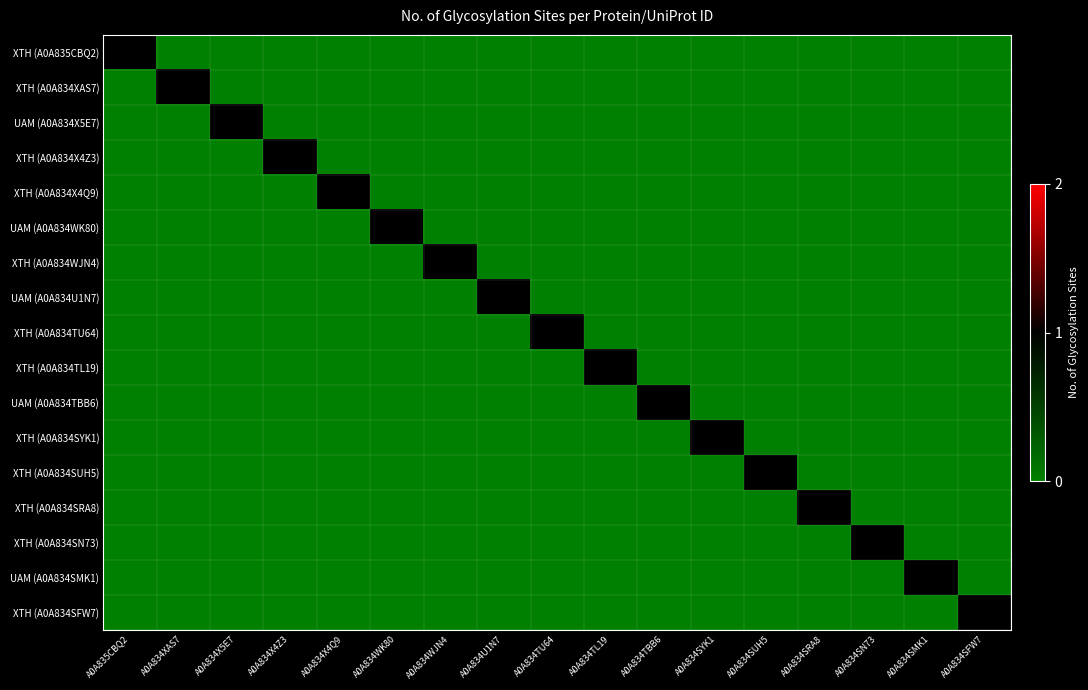

Reading right to left, extract all data points from this chart.

XTH (A0A835CBQ2): A0A834SFW7=0	A0A834SMK1=0	A0A834SN73=0	A0A834SRA8=0	A0A834SUH5=0	A0A834SYK1=0	A0A834TBB6=0	A0A834TL19=0	A0A834TU64=0	A0A834U1N7=0	A0A834WJN4=0	A0A834WK80=0	A0A834X4Q9=0	A0A834X4Z3=0	A0A834X5E7=0	A0A834XAS7=0	A0A835CBQ2=1
XTH (A0A834XAS7): A0A834SFW7=0	A0A834SMK1=0	A0A834SN73=0	A0A834SRA8=0	A0A834SUH5=0	A0A834SYK1=0	A0A834TBB6=0	A0A834TL19=0	A0A834TU64=0	A0A834U1N7=0	A0A834WJN4=0	A0A834WK80=0	A0A834X4Q9=0	A0A834X4Z3=0	A0A834X5E7=0	A0A834XAS7=1	A0A835CBQ2=0
UAM (A0A834X5E7): A0A834SFW7=0	A0A834SMK1=0	A0A834SN73=0	A0A834SRA8=0	A0A834SUH5=0	A0A834SYK1=0	A0A834TBB6=0	A0A834TL19=0	A0A834TU64=0	A0A834U1N7=0	A0A834WJN4=0	A0A834WK80=0	A0A834X4Q9=0	A0A834X4Z3=0	A0A834X5E7=1	A0A834XAS7=0	A0A835CBQ2=0
XTH (A0A834X4Z3): A0A834SFW7=0	A0A834SMK1=0	A0A834SN73=0	A0A834SRA8=0	A0A834SUH5=0	A0A834SYK1=0	A0A834TBB6=0	A0A834TL19=0	A0A834TU64=0	A0A834U1N7=0	A0A834WJN4=0	A0A834WK80=0	A0A834X4Q9=0	A0A834X4Z3=1	A0A834X5E7=0	A0A834XAS7=0	A0A835CBQ2=0
XTH (A0A834X4Q9): A0A834SFW7=0	A0A834SMK1=0	A0A834SN73=0	A0A834SRA8=0	A0A834SUH5=0	A0A834SYK1=0	A0A834TBB6=0	A0A834TL19=0	A0A834TU64=0	A0A834U1N7=0	A0A834WJN4=0	A0A834WK80=0	A0A834X4Q9=1	A0A834X4Z3=0	A0A834X5E7=0	A0A834XAS7=0	A0A835CBQ2=0
UAM (A0A834WK80): A0A834SFW7=0	A0A834SMK1=0	A0A834SN73=0	A0A834SRA8=0	A0A834SUH5=0	A0A834SYK1=0	A0A834TBB6=0	A0A834TL19=0	A0A834TU64=0	A0A834U1N7=0	A0A834WJN4=0	A0A834WK80=1	A0A834X4Q9=0	A0A834X4Z3=0	A0A834X5E7=0	A0A834XAS7=0	A0A835CBQ2=0
XTH (A0A834WJN4): A0A834SFW7=0	A0A834SMK1=0	A0A834SN73=0	A0A834SRA8=0	A0A834SUH5=0	A0A834SYK1=0	A0A834TBB6=0	A0A834TL19=0	A0A834TU64=0	A0A834U1N7=0	A0A834WJN4=1	A0A834WK80=0	A0A834X4Q9=0	A0A834X4Z3=0	A0A834X5E7=0	A0A834XAS7=0	A0A835CBQ2=0
UAM (A0A834U1N7): A0A834SFW7=0	A0A834SMK1=0	A0A834SN73=0	A0A834SRA8=0	A0A834SUH5=0	A0A834SYK1=0	A0A834TBB6=0	A0A834TL19=0	A0A834TU64=0	A0A834U1N7=1	A0A834WJN4=0	A0A834WK80=0	A0A834X4Q9=0	A0A834X4Z3=0	A0A834X5E7=0	A0A834XAS7=0	A0A835CBQ2=0
XTH (A0A834TU64): A0A834SFW7=0	A0A834SMK1=0	A0A834SN73=0	A0A834SRA8=0	A0A834SUH5=0	A0A834SYK1=0	A0A834TBB6=0	A0A834TL19=0	A0A834TU64=1	A0A834U1N7=0	A0A834WJN4=0	A0A834WK80=0	A0A834X4Q9=0	A0A834X4Z3=0	A0A834X5E7=0	A0A834XAS7=0	A0A835CBQ2=0
XTH (A0A834TL19): A0A834SFW7=0	A0A834SMK1=0	A0A834SN73=0	A0A834SRA8=0	A0A834SUH5=0	A0A834SYK1=0	A0A834TBB6=0	A0A834TL19=1	A0A834TU64=0	A0A834U1N7=0	A0A834WJN4=0	A0A834WK80=0	A0A834X4Q9=0	A0A834X4Z3=0	A0A834X5E7=0	A0A834XAS7=0	A0A835CBQ2=0
UAM (A0A834TBB6): A0A834SFW7=0	A0A834SMK1=0	A0A834SN73=0	A0A834SRA8=0	A0A834SUH5=0	A0A834SYK1=0	A0A834TBB6=1	A0A834TL19=0	A0A834TU64=0	A0A834U1N7=0	A0A834WJN4=0	A0A834WK80=0	A0A834X4Q9=0	A0A834X4Z3=0	A0A834X5E7=0	A0A834XAS7=0	A0A835CBQ2=0
XTH (A0A834SYK1): A0A834SFW7=0	A0A834SMK1=0	A0A834SN73=0	A0A834SRA8=0	A0A834SUH5=0	A0A834SYK1=1	A0A834TBB6=0	A0A834TL19=0	A0A834TU64=0	A0A834U1N7=0	A0A834WJN4=0	A0A834WK80=0	A0A834X4Q9=0	A0A834X4Z3=0	A0A834X5E7=0	A0A834XAS7=0	A0A835CBQ2=0
XTH (A0A834SUH5): A0A834SFW7=0	A0A834SMK1=0	A0A834SN73=0	A0A834SRA8=0	A0A834SUH5=1	A0A834SYK1=0	A0A834TBB6=0	A0A834TL19=0	A0A834TU64=0	A0A834U1N7=0	A0A834WJN4=0	A0A834WK80=0	A0A834X4Q9=0	A0A834X4Z3=0	A0A834X5E7=0	A0A834XAS7=0	A0A835CBQ2=0
XTH (A0A834SRA8): A0A834SFW7=0	A0A834SMK1=0	A0A834SN73=0	A0A834SRA8=1	A0A834SUH5=0	A0A834SYK1=0	A0A834TBB6=0	A0A834TL19=0	A0A834TU64=0	A0A834U1N7=0	A0A834WJN4=0	A0A834WK80=0	A0A834X4Q9=0	A0A834X4Z3=0	A0A834X5E7=0	A0A834XAS7=0	A0A835CBQ2=0
XTH (A0A834SN73): A0A834SFW7=0	A0A834SMK1=0	A0A834SN73=1	A0A834SRA8=0	A0A834SUH5=0	A0A834SYK1=0	A0A834TBB6=0	A0A834TL19=0	A0A834TU64=0	A0A834U1N7=0	A0A834WJN4=0	A0A834WK80=0	A0A834X4Q9=0	A0A834X4Z3=0	A0A834X5E7=0	A0A834XAS7=0	A0A835CBQ2=0
UAM (A0A834SMK1): A0A834SFW7=0	A0A834SMK1=1	A0A834SN73=0	A0A834SRA8=0	A0A834SUH5=0	A0A834SYK1=0	A0A834TBB6=0	A0A834TL19=0	A0A834TU64=0	A0A834U1N7=0	A0A834WJN4=0	A0A834WK80=0	A0A834X4Q9=0	A0A834X4Z3=0	A0A834X5E7=0	A0A834XAS7=0	A0A835CBQ2=0
XTH (A0A834SFW7): A0A834SFW7=1	A0A834SMK1=0	A0A834SN73=0	A0A834SRA8=0	A0A834SUH5=0	A0A834SYK1=0	A0A834TBB6=0	A0A834TL19=0	A0A834TU64=0	A0A834U1N7=0	A0A834WJN4=0	A0A834WK80=0	A0A834X4Q9=0	A0A834X4Z3=0	A0A834X5E7=0	A0A834XAS7=0	A0A835CBQ2=0